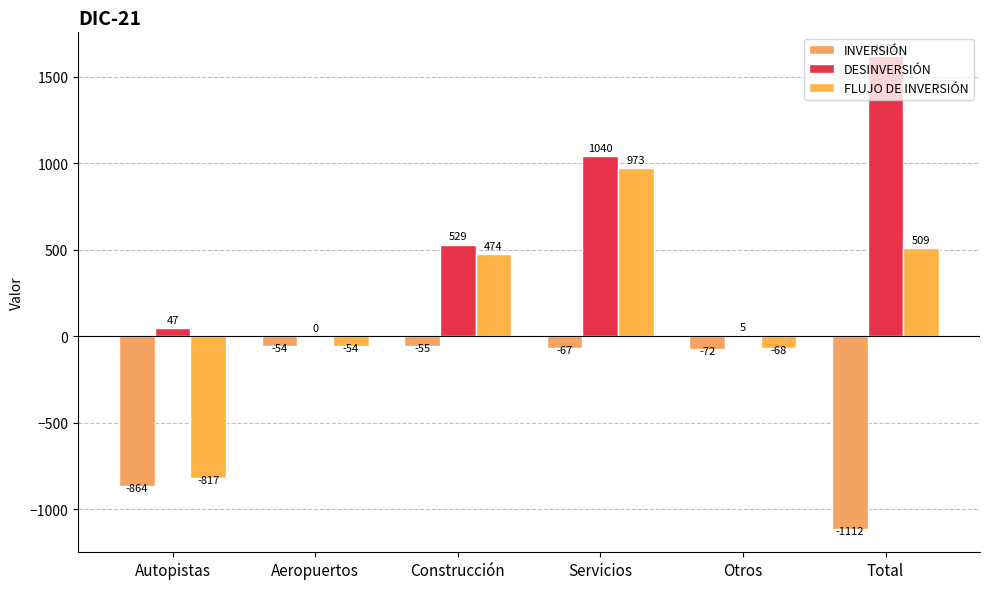

The INVERSIÓN series shows -54 at Aeropuertos. True or false?

True